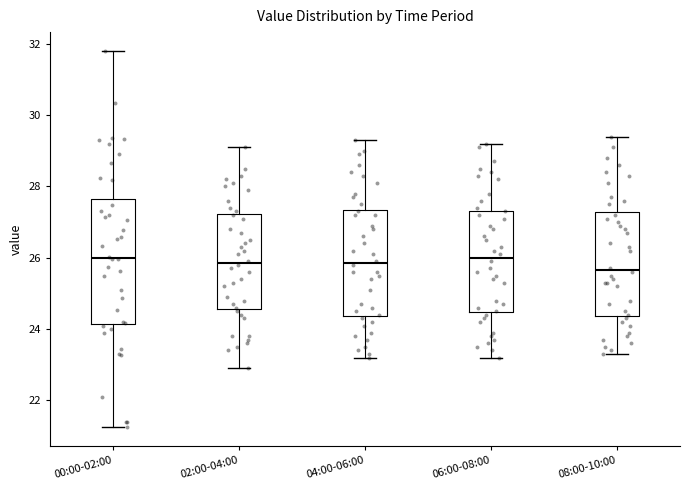

Where is the upper edge of the box for 04:00-06:00 on the y-axis? The values are not printed on the chart, so give them approximately, as read against the axis.

27.4